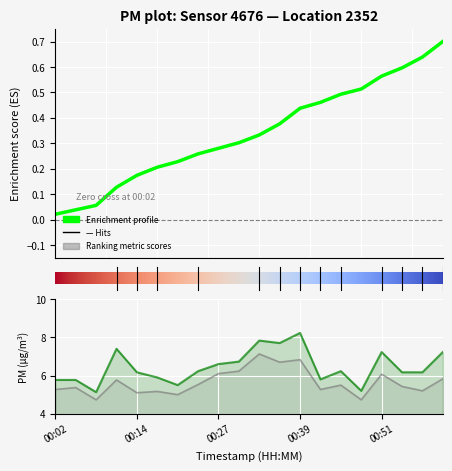

The value of P1 at 01:00 is 10.0. True or false?

False